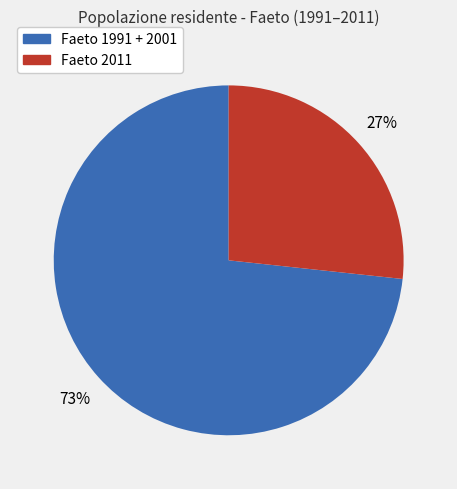

Is it true that Faeto 2011 is 27% of the pie?

True